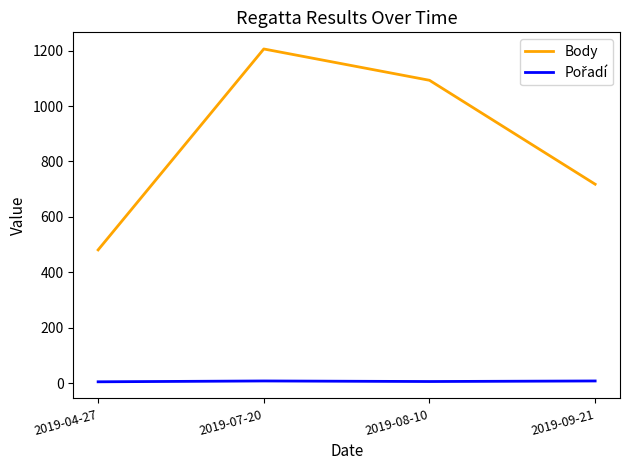

The value of Body at 2019-08-10 is 1093. True or false?

True